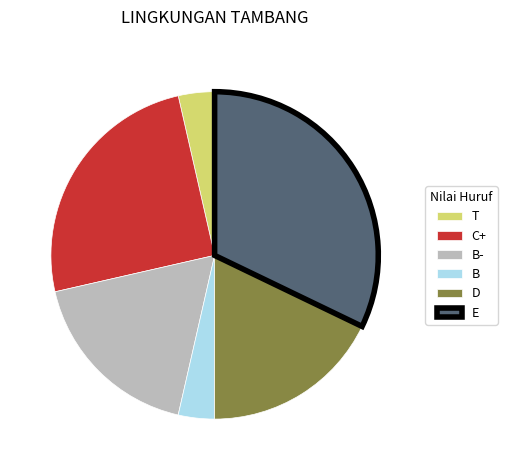

Is there a majority slice in this chart?

No